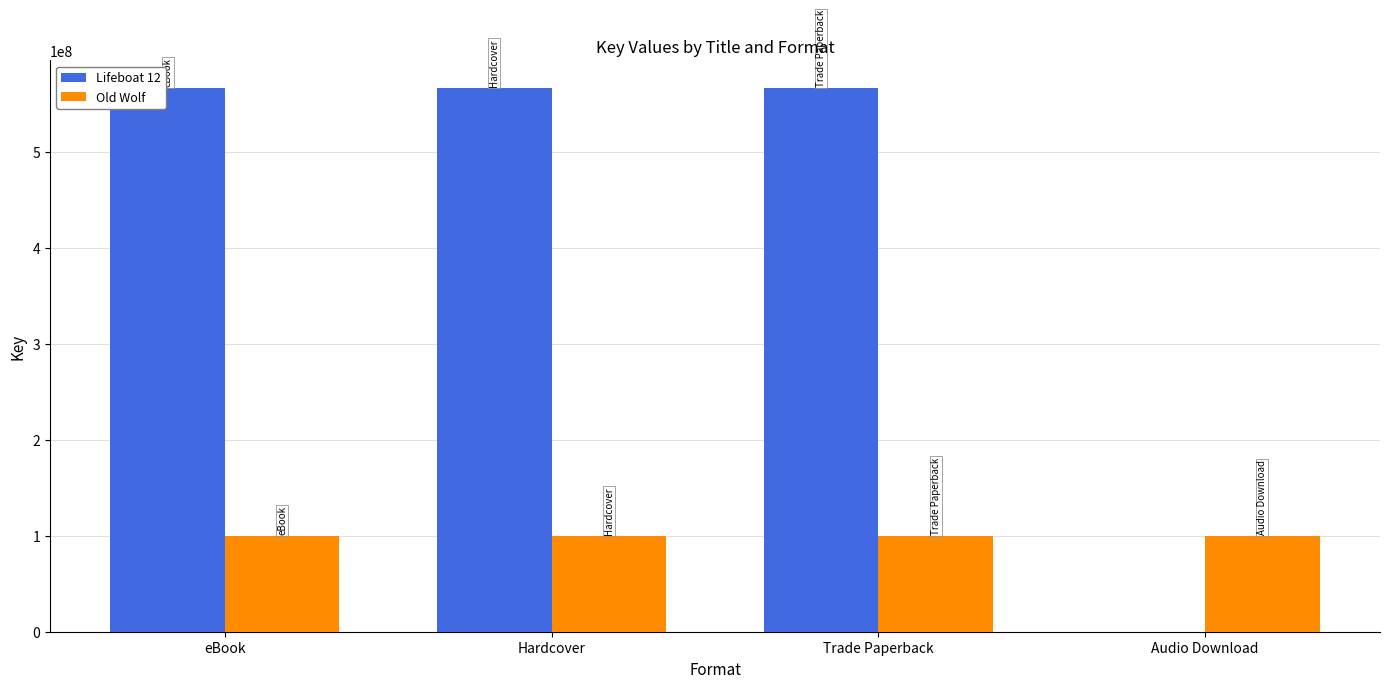

Reading right to left, extract all data points from this chart.

Lifeboat 12: 0	567301969	567301969	567301969
Old Wolf: 100274747	100274747	100274747	100274747